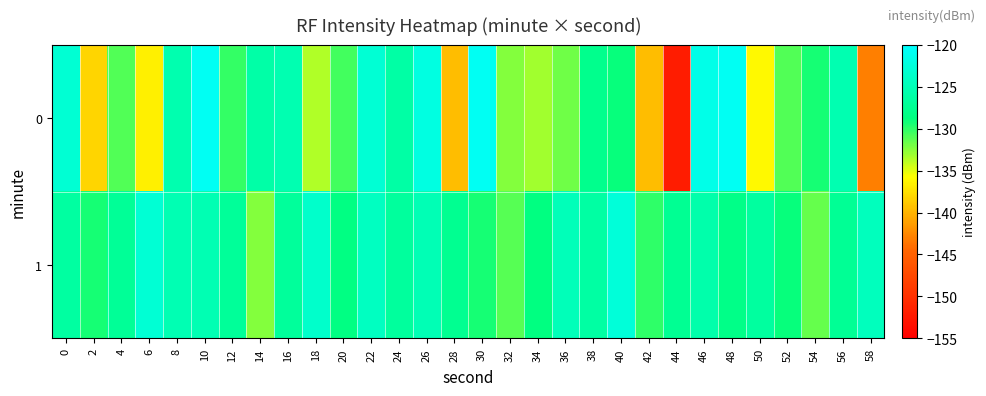

List the series in order of their peak value, lowest first.

1, 0